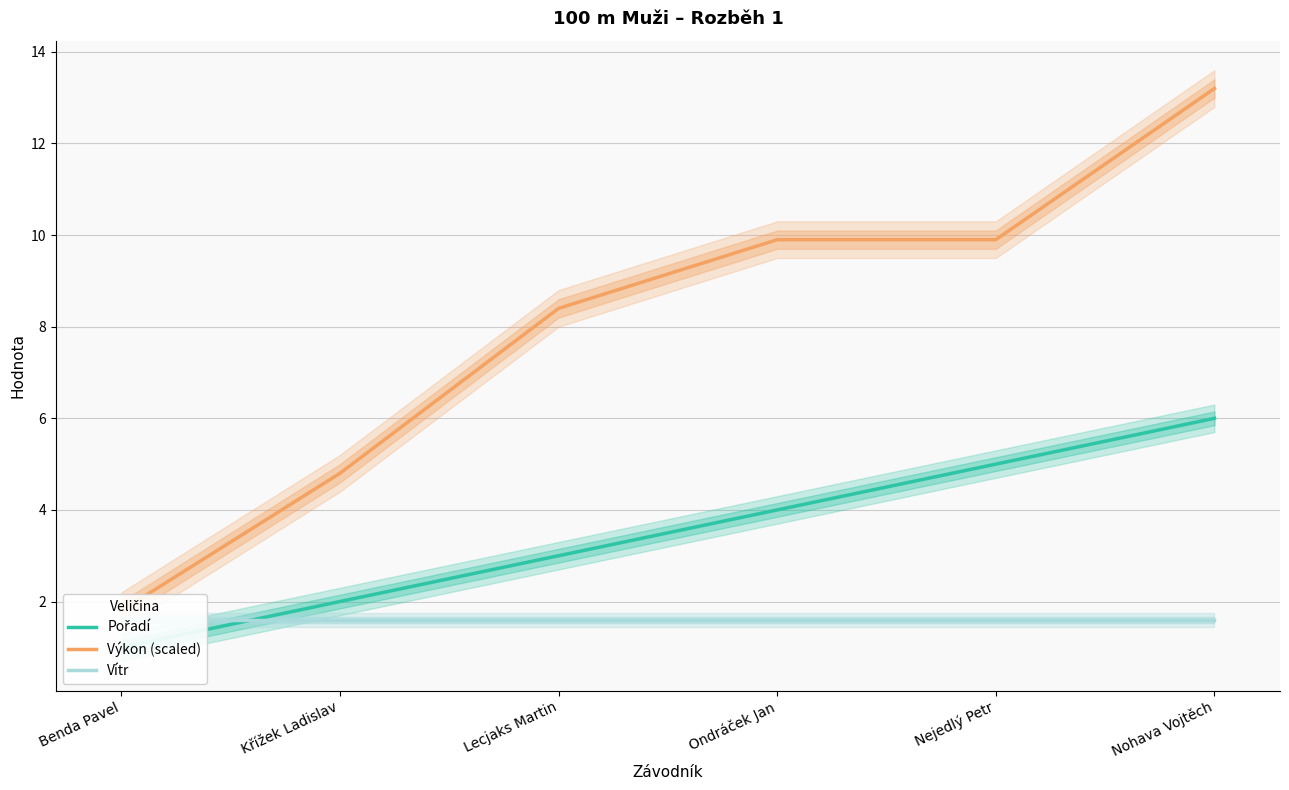

True or false: Pořadí and Výkon (scaled) cross at least once.

False